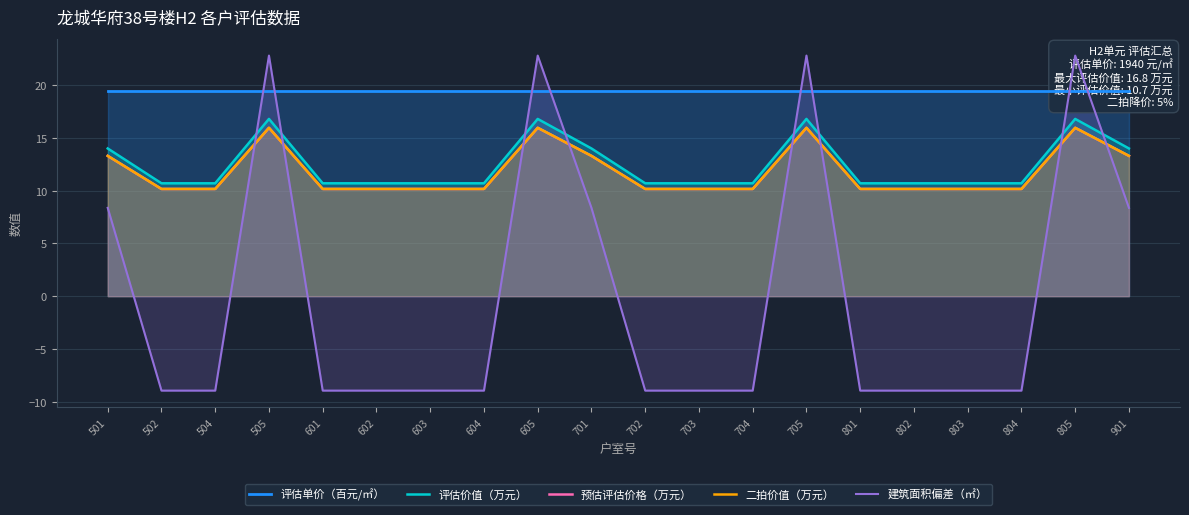

True or false: 预估评估价格（万元） and 评估价值（万元） cross at least once.

False